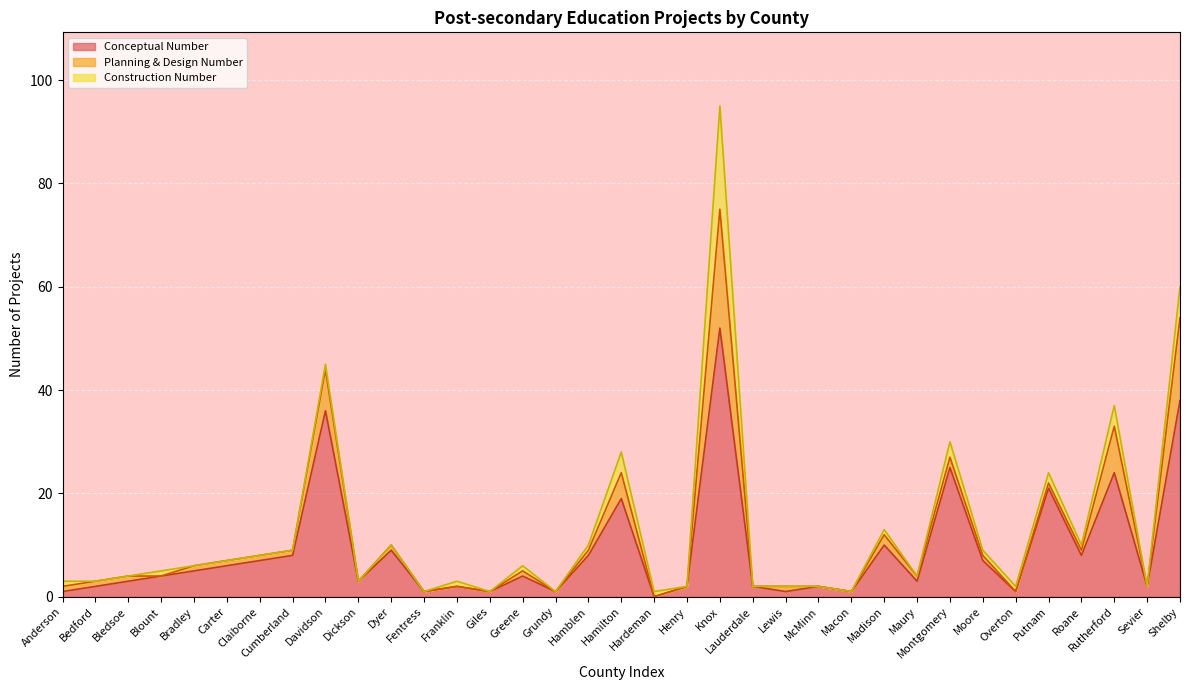

True or false: Planning & Design Number and Conceptual Number cross at least once.

False